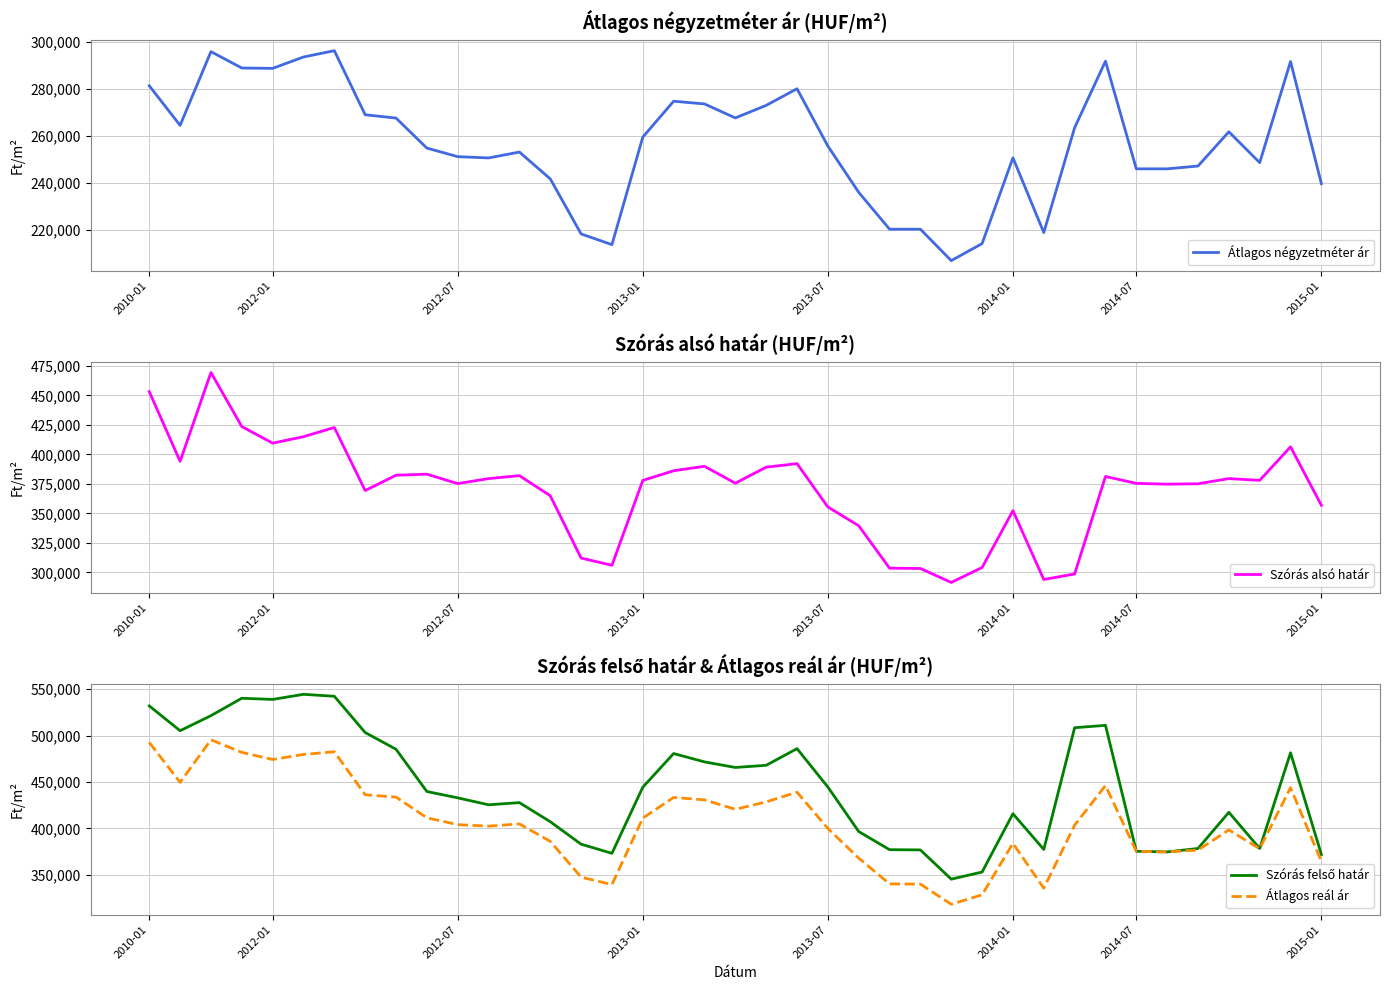

How many data points in Szórás alsó határ are above 377955?

19